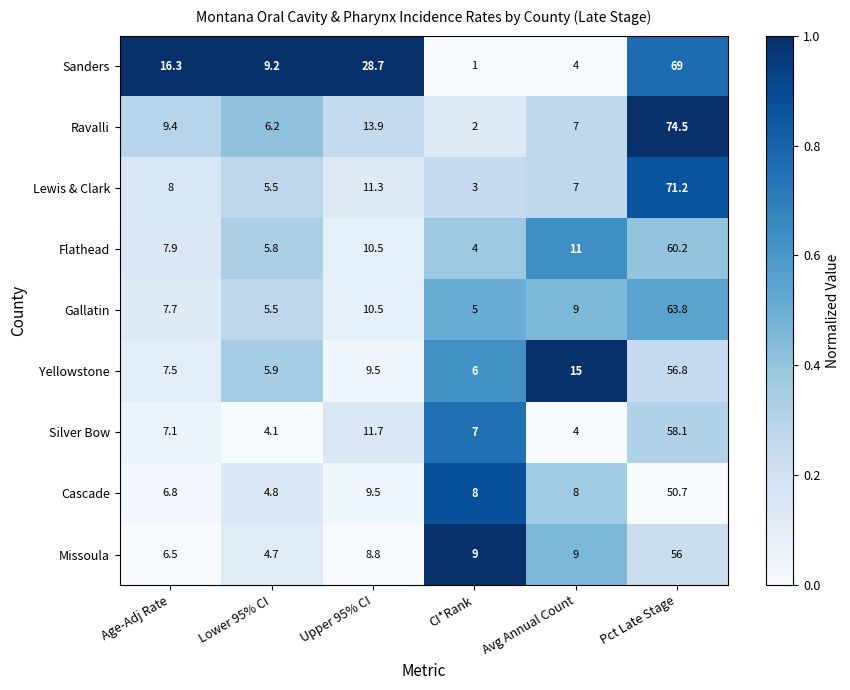

The value of Gallatin at Avg Annual Count is 9.0. True or false?

True